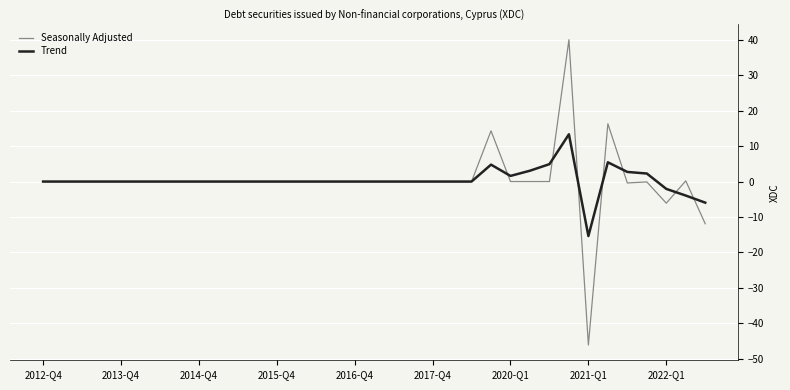

What are all the series names shown in the legend?

Seasonally Adjusted, Trend